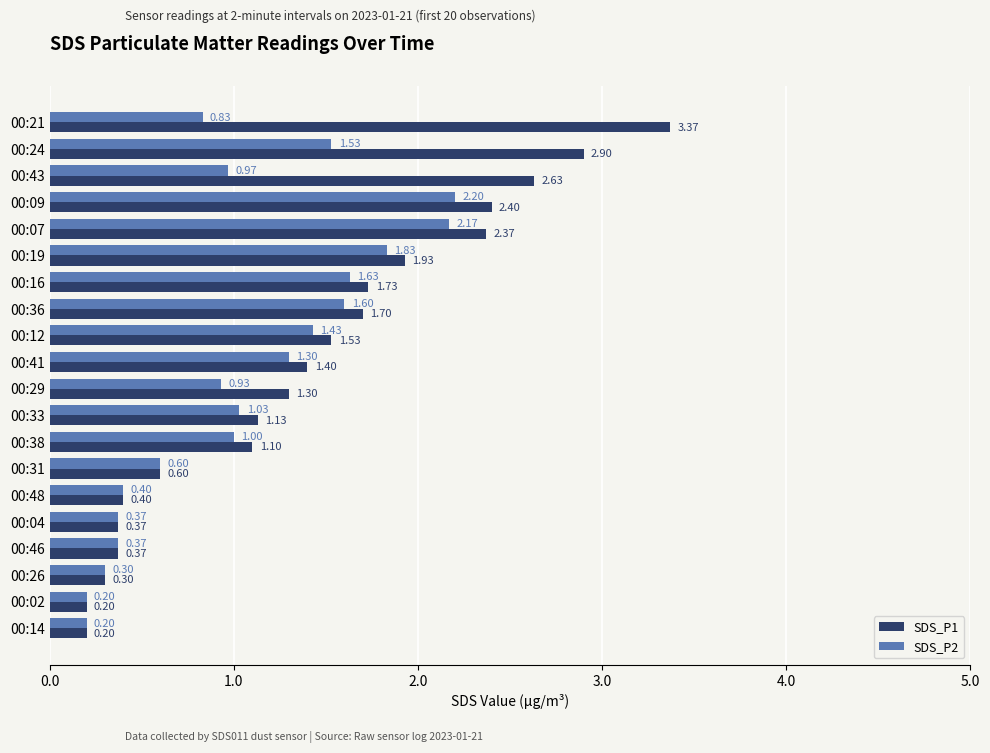

Which series has the widest spread of values?

SDS_P1